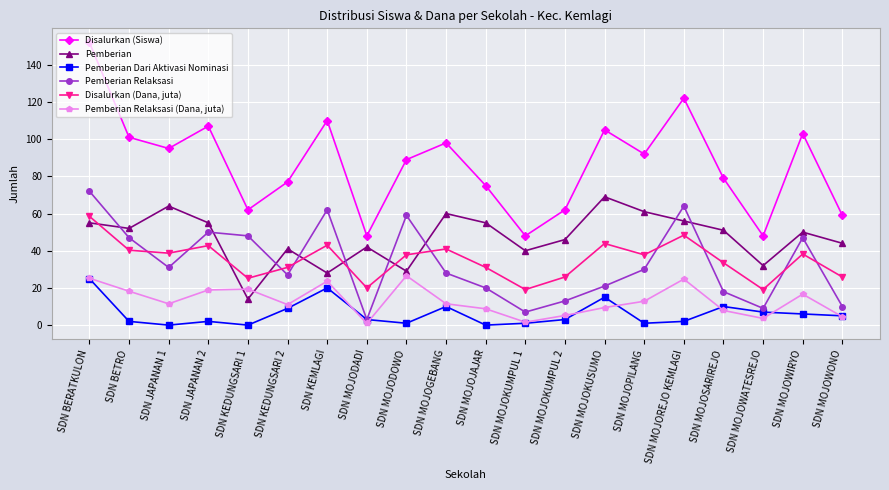

True or false: Pemberian has a value of 18.7 at SDN MOJODADI.

False